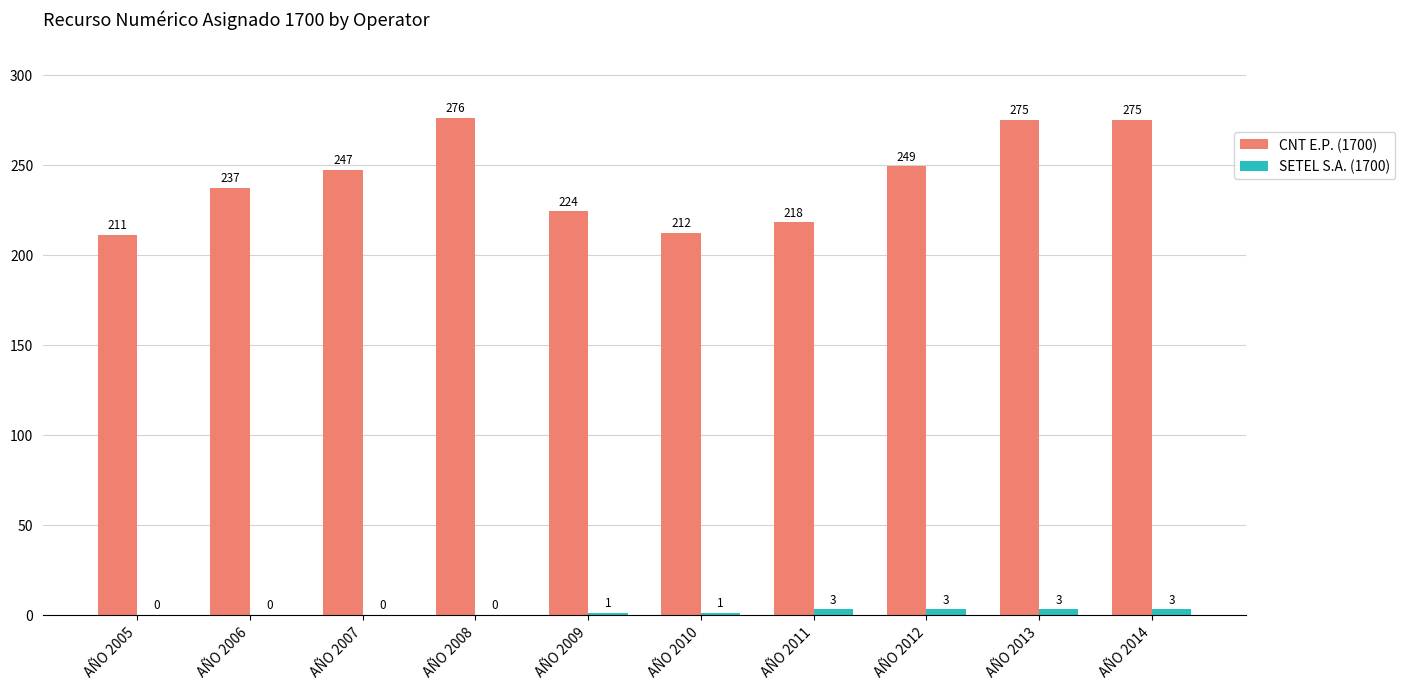

Is it true that CNT E.P. (1700) equals 409 at AÑO 2012?

False